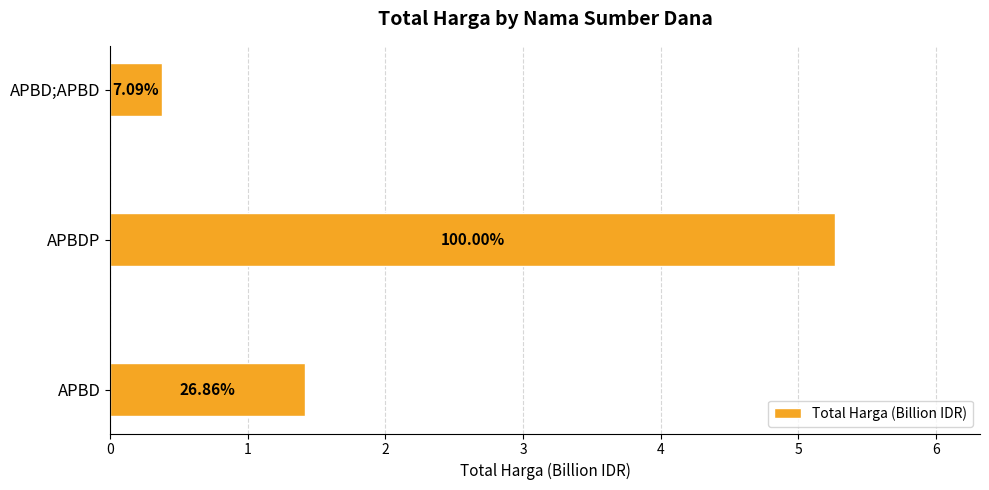

Does the chart contain any negative values?

No